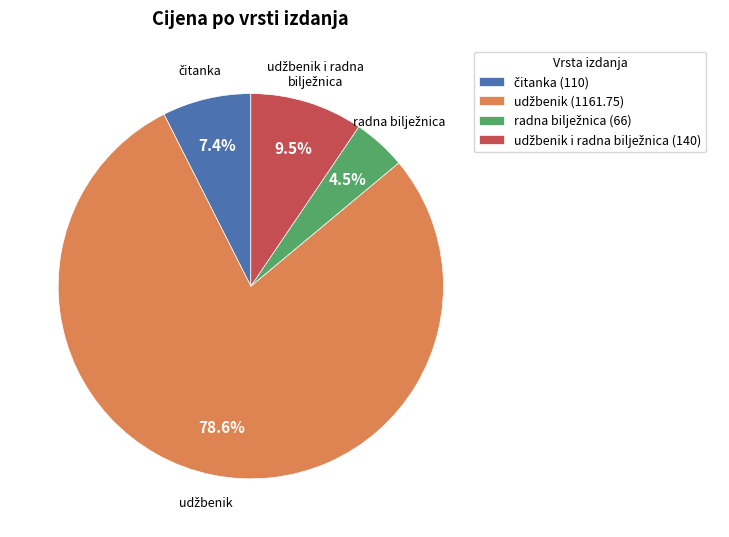

Does any single category account for the majority?

Yes